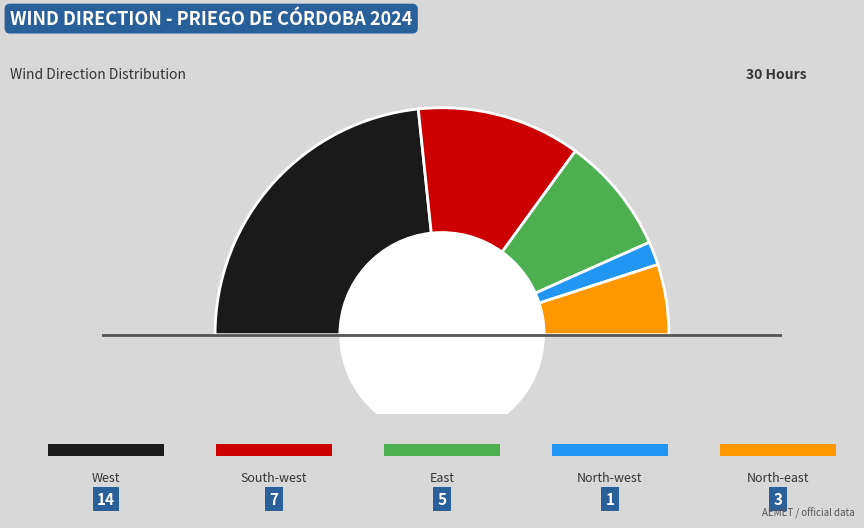

True or false: East accounts for 2% of the total.

False